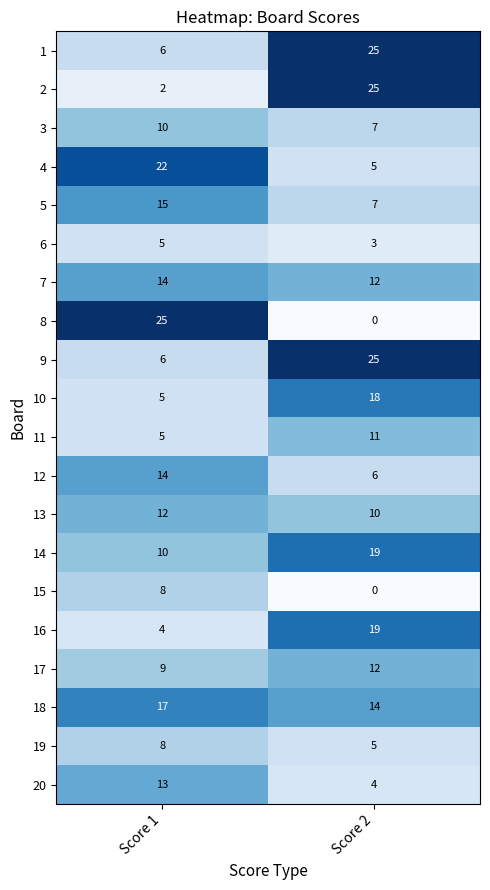

What is the total value across all series at Score 1?

210